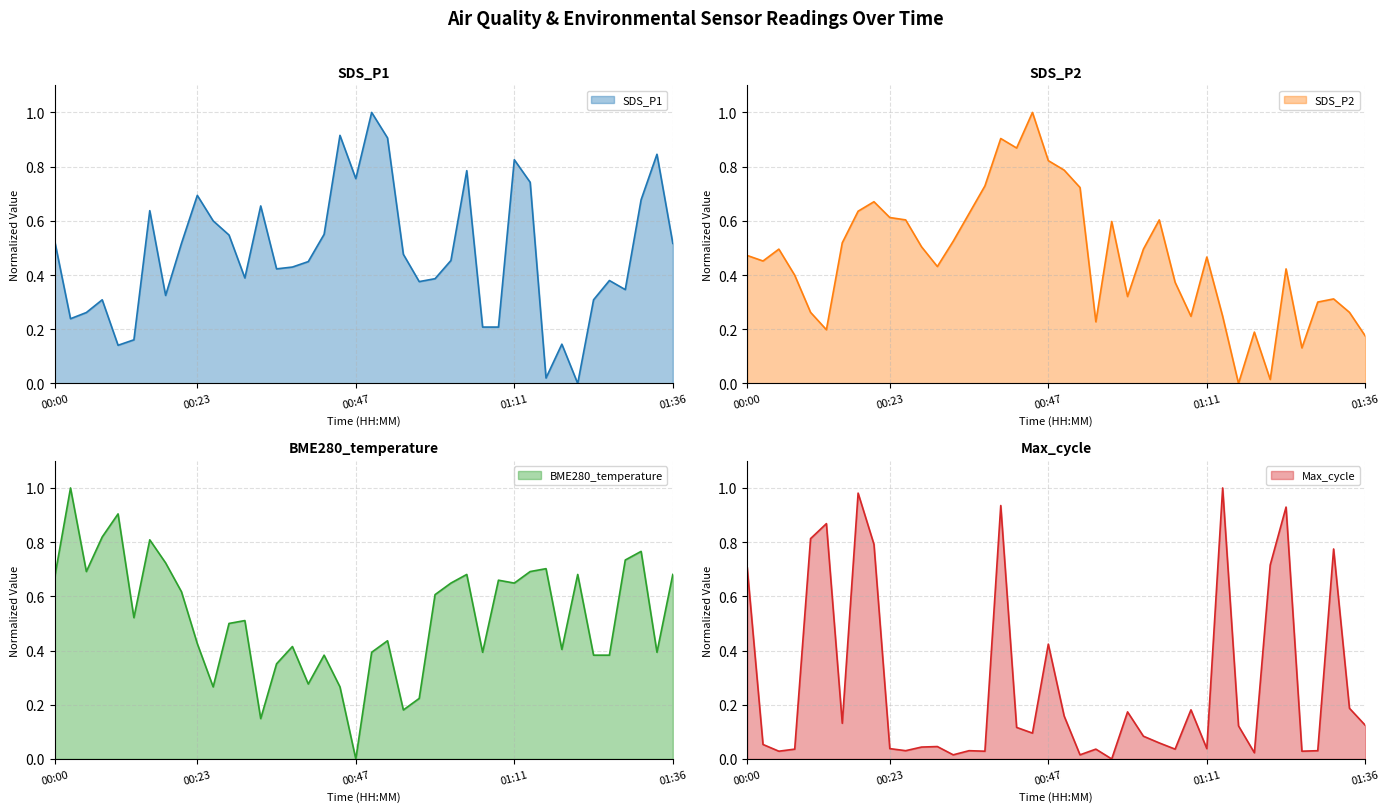

The value of SDS_P2 at 00:37 is 0.4. True or false?

False